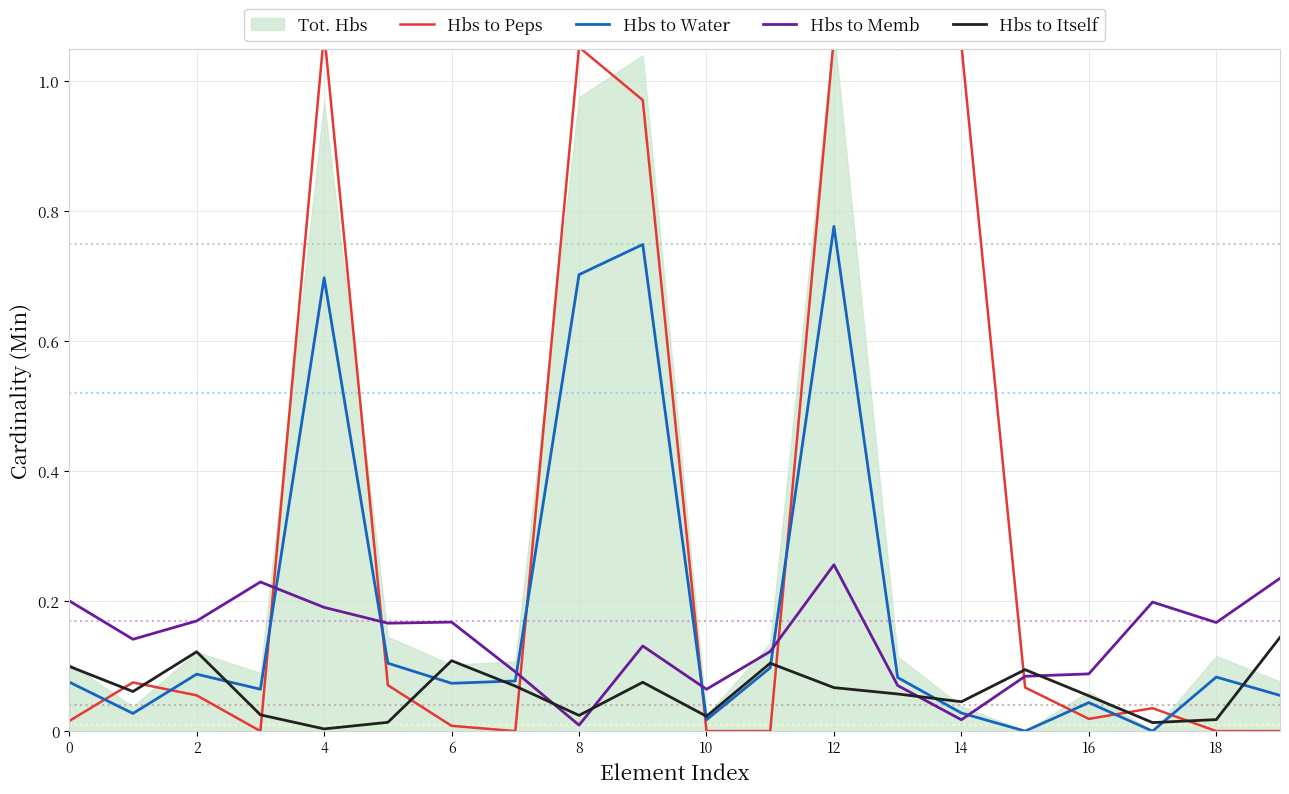

Read the Hbs to Itself value at 12.

0.1